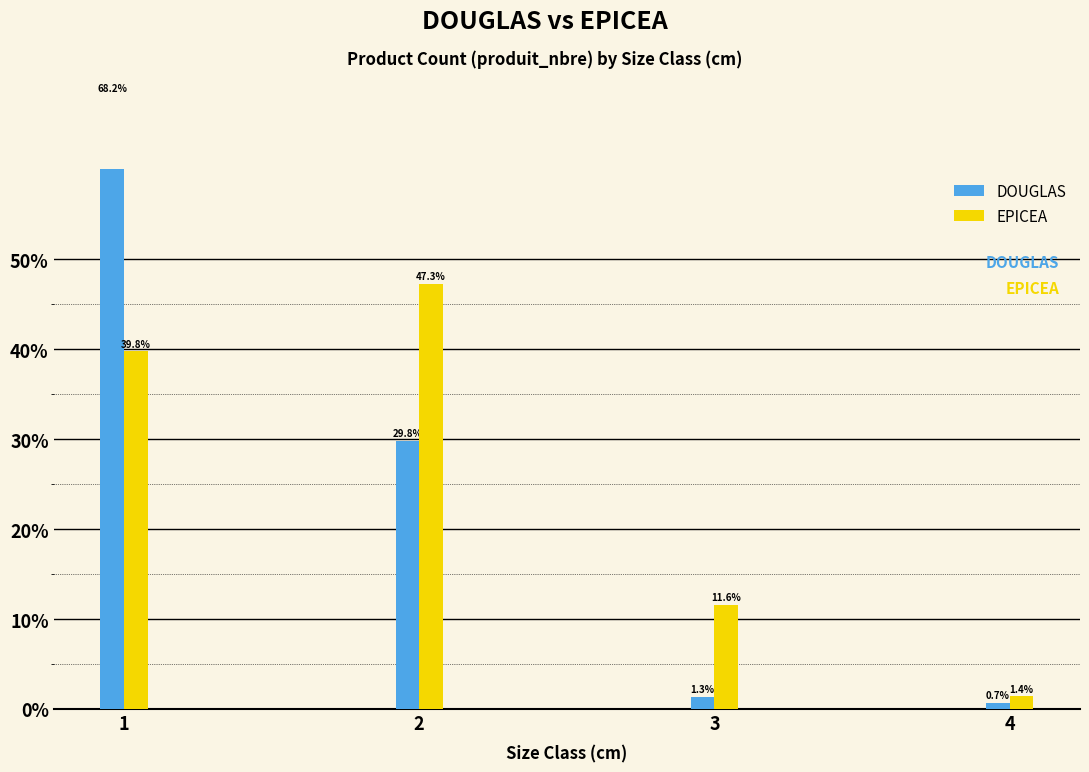

What is the total value across all series at 3?

12.9